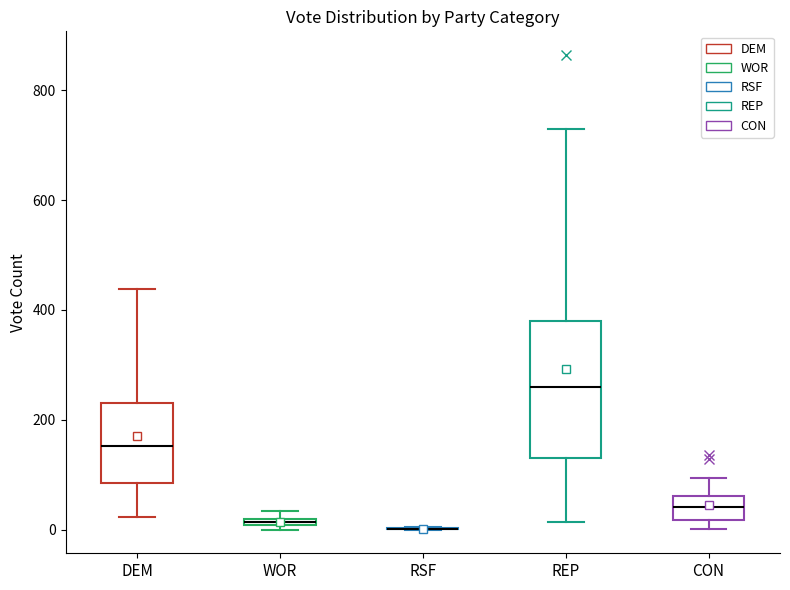

Where is the lower edge of the box for REP on the y-axis? The values are not printed on the chart, so give them approximately, as read against the axis.

140